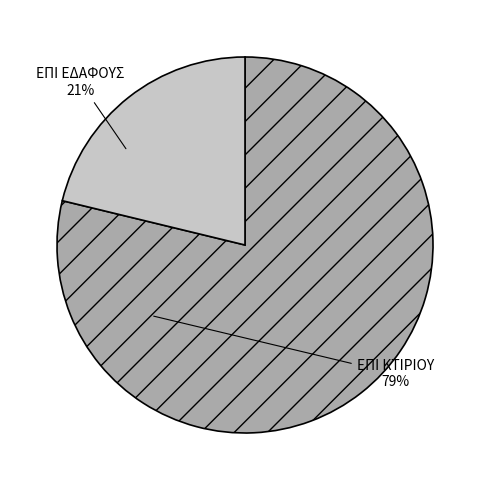

Is there a majority slice in this chart?

Yes